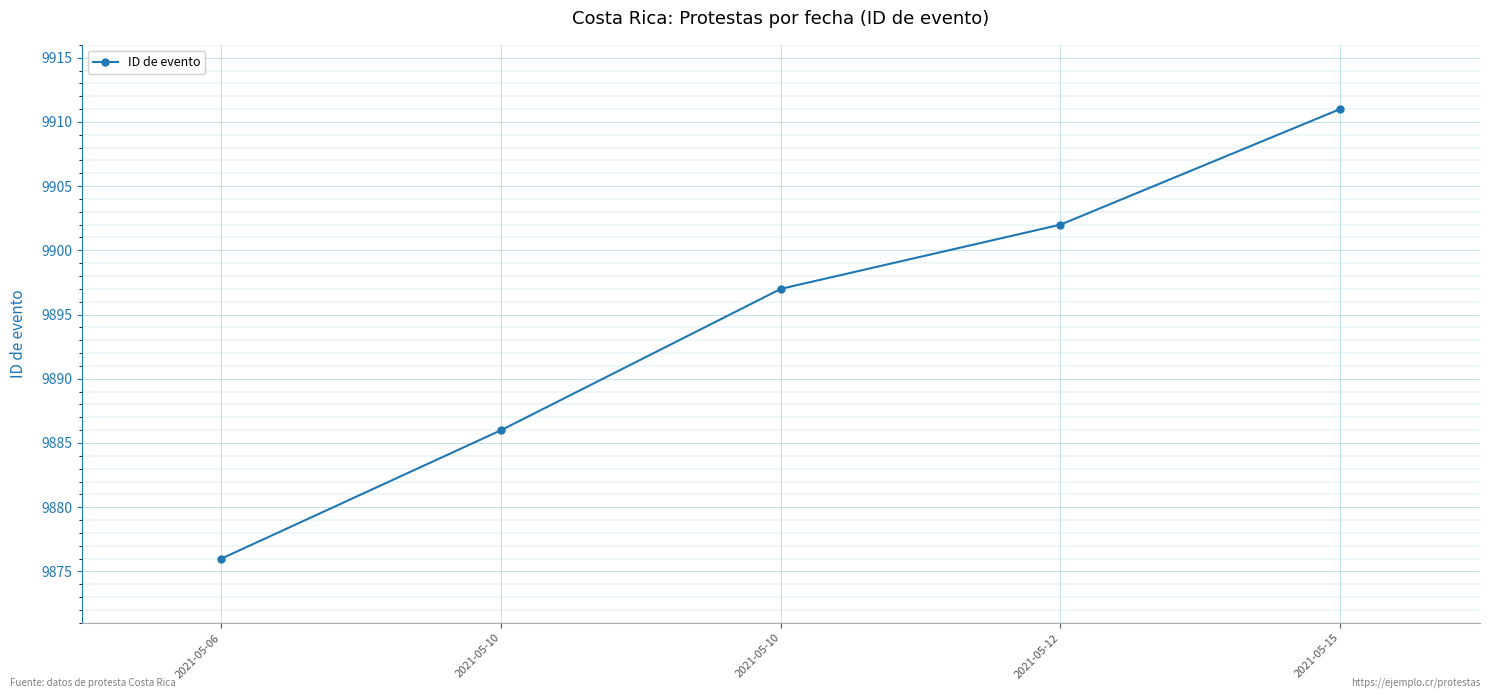

What is the difference between the maximum and second lowest values?

25